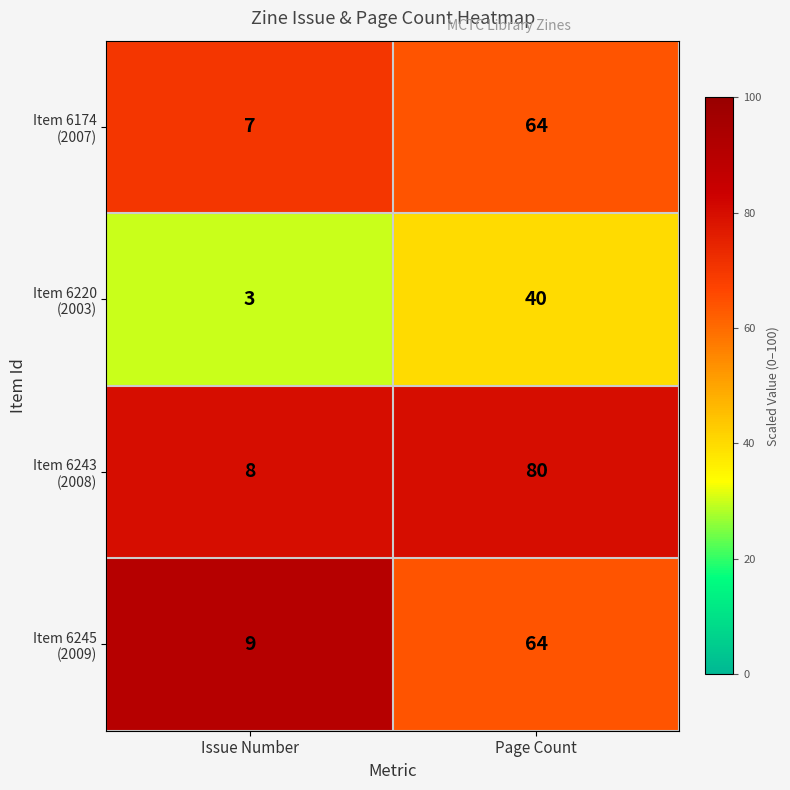

Which category has the highest value across all series?

Page Count